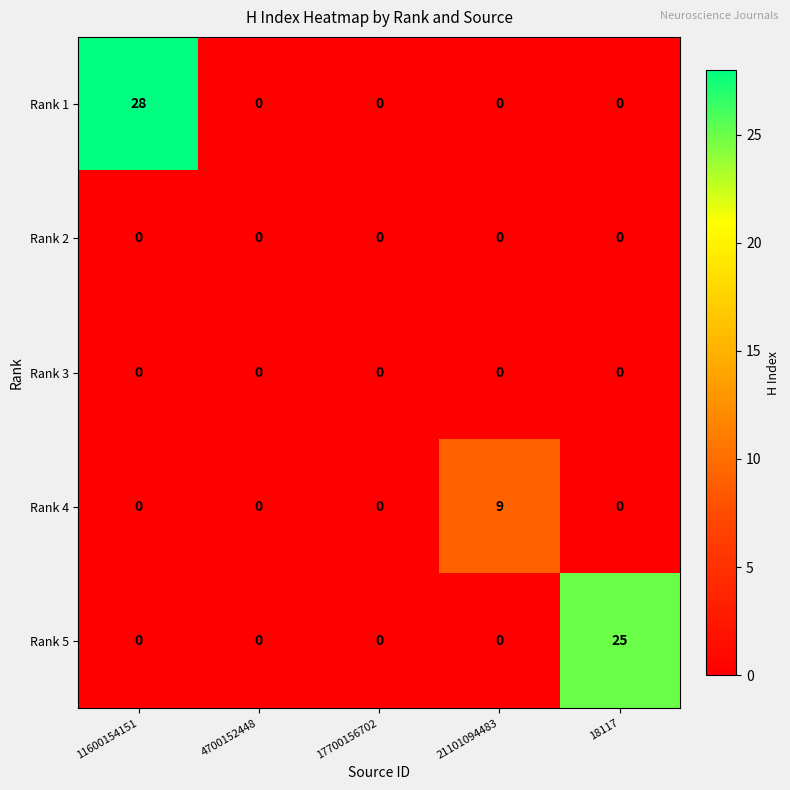

The value of Rank 4 at 4700152448 is 3. True or false?

False